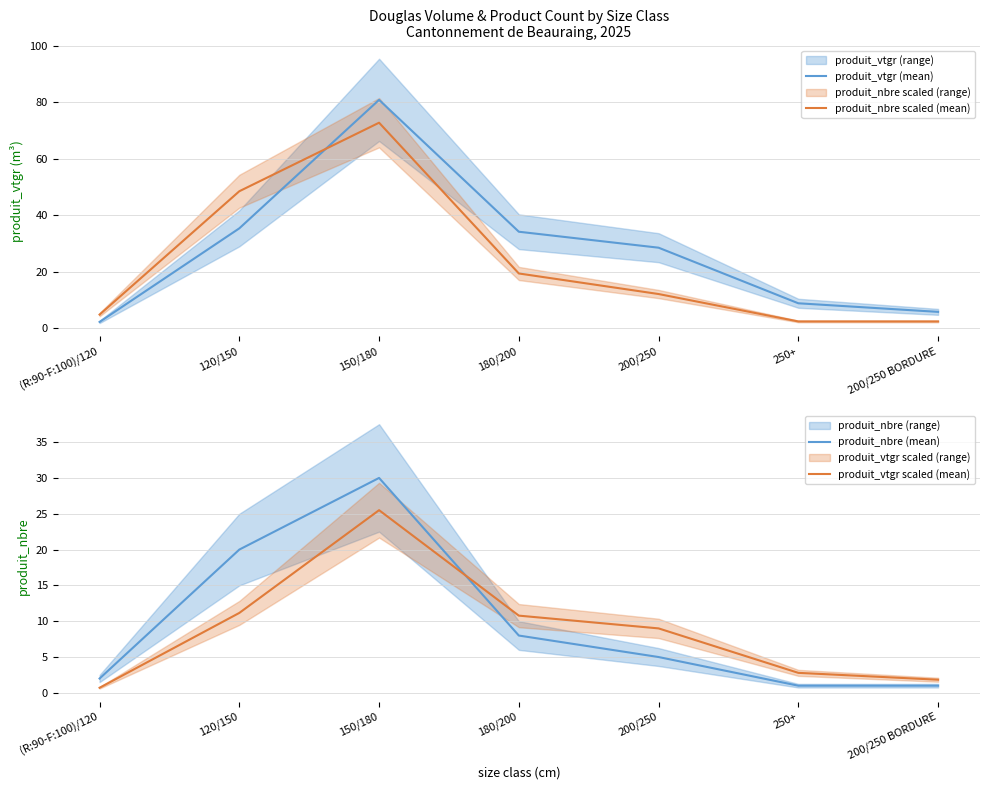

Between which two adjacent categories do produit_nbre scaled (mean) and produit_vtgr (mean) first intersect?

120/150 and 150/180